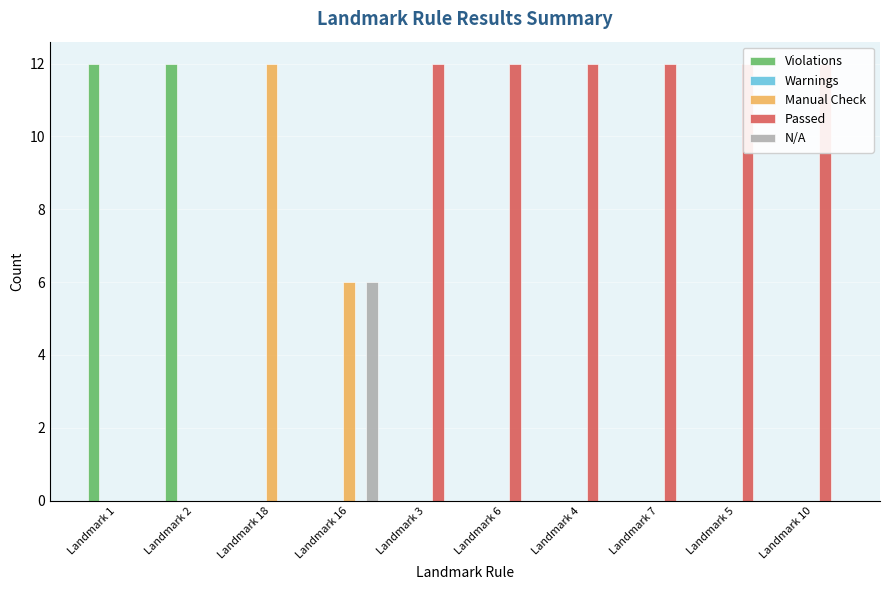

Is the value of Violations at Landmark 2 greater than the value of Warnings at Landmark 16?

Yes